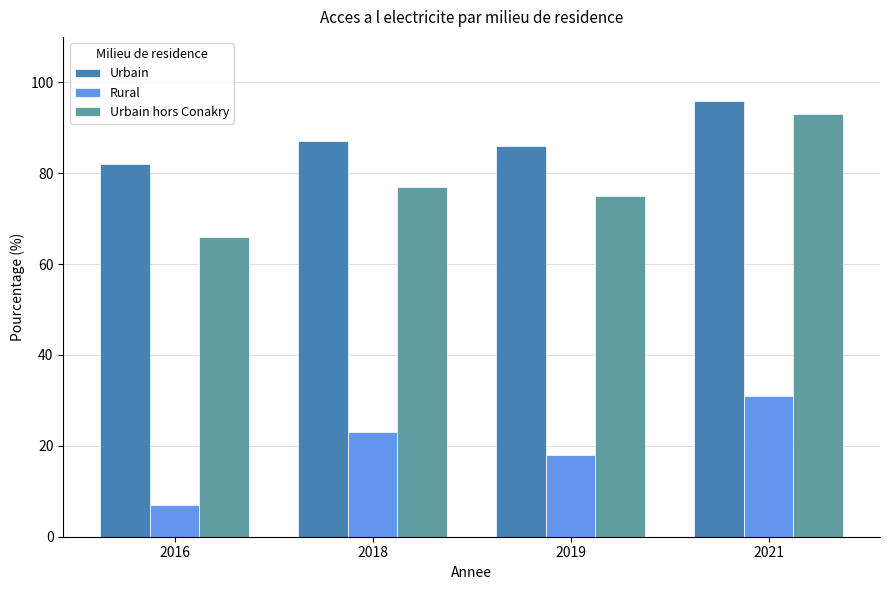

What is the value of the Urbain bar at the 3rd from the left?

86